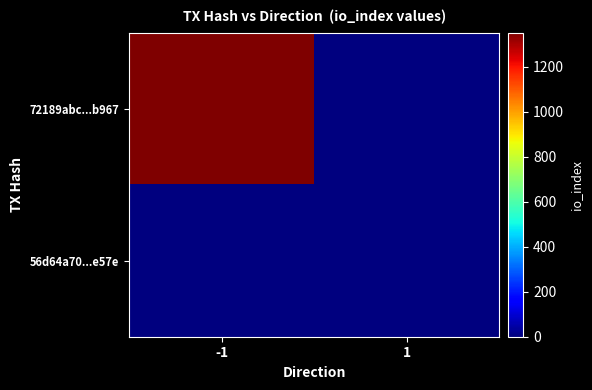

Count the number of categories in the chart.

2